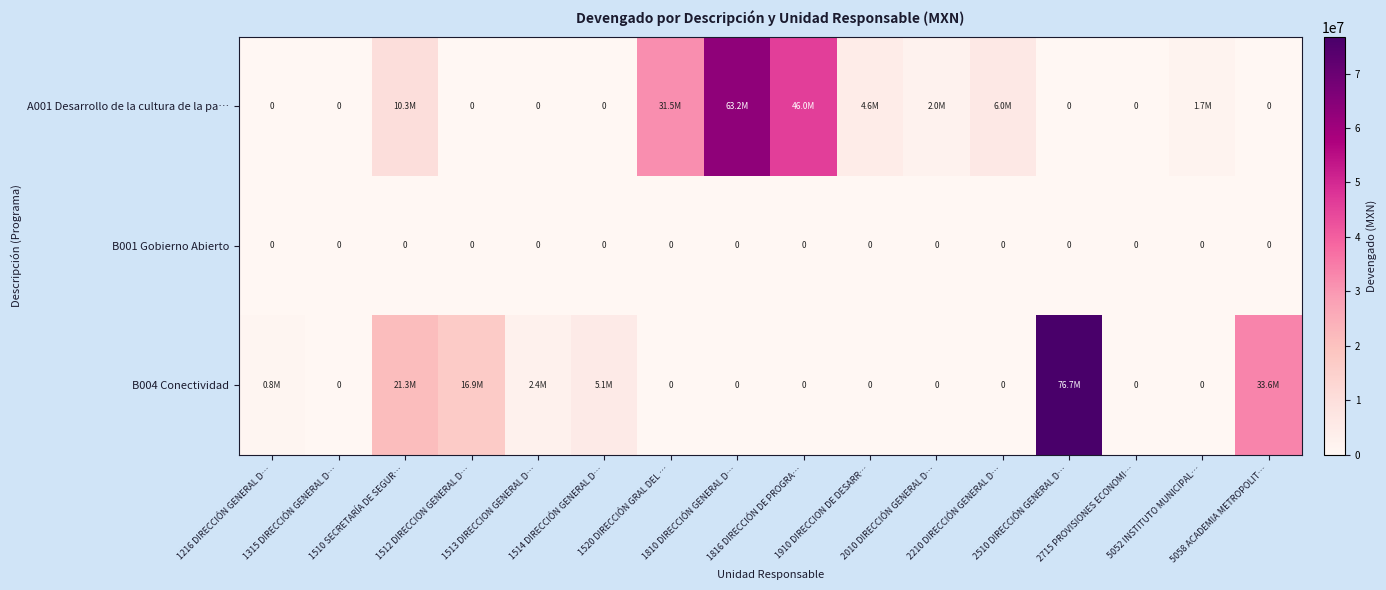

What is the maximum value for row_0?

63177759.2